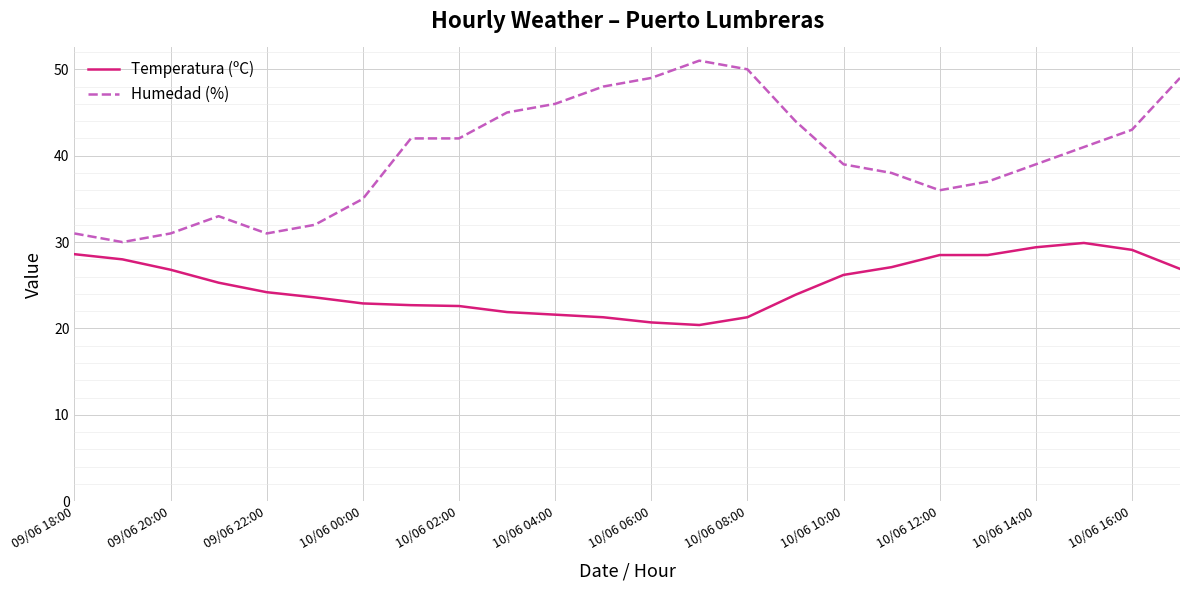

Which series has the largest range (max minus min)?

Humedad (%)